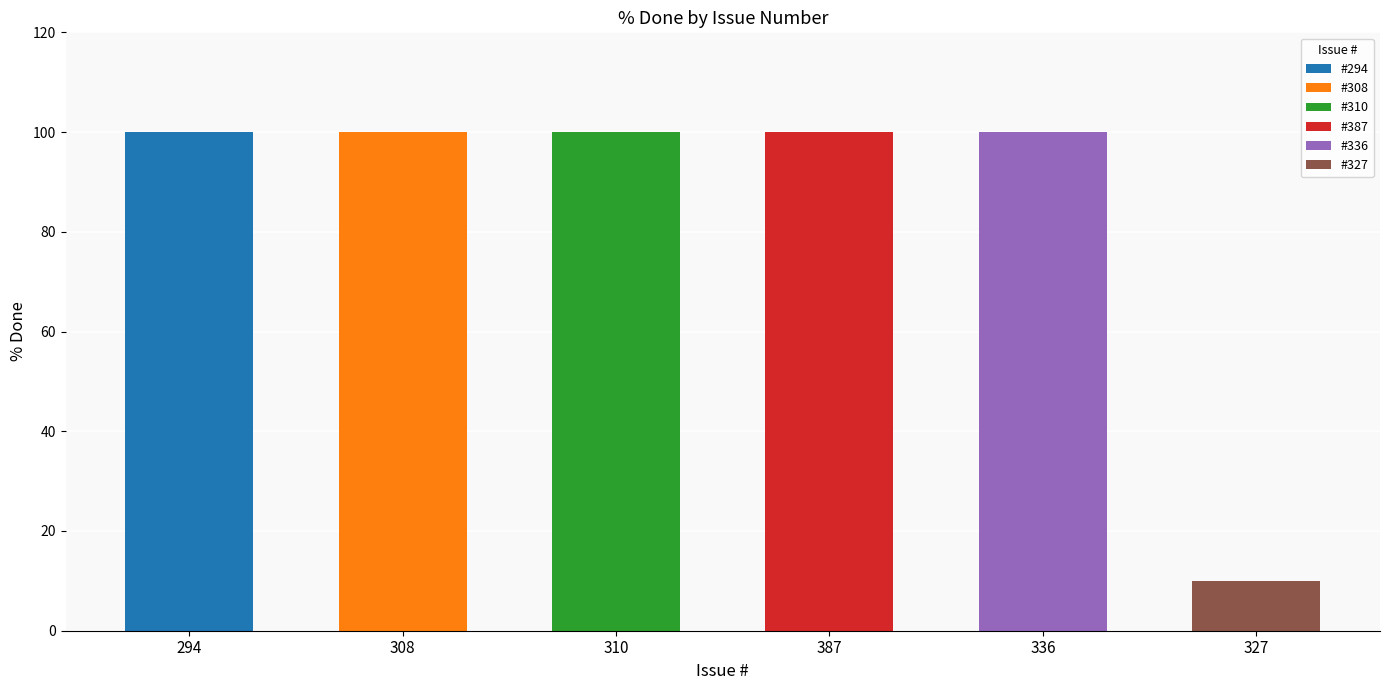

Read the value at 327, to the nearest 10.

10